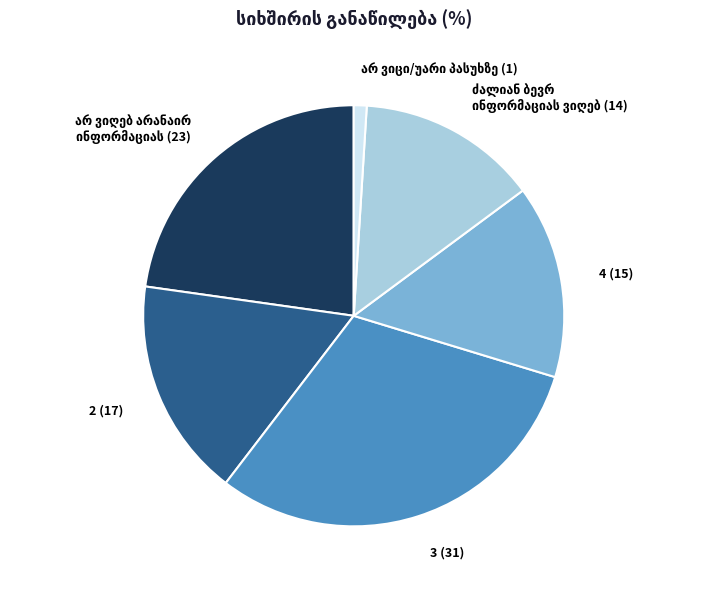

How many segments does this pie chart have?

6